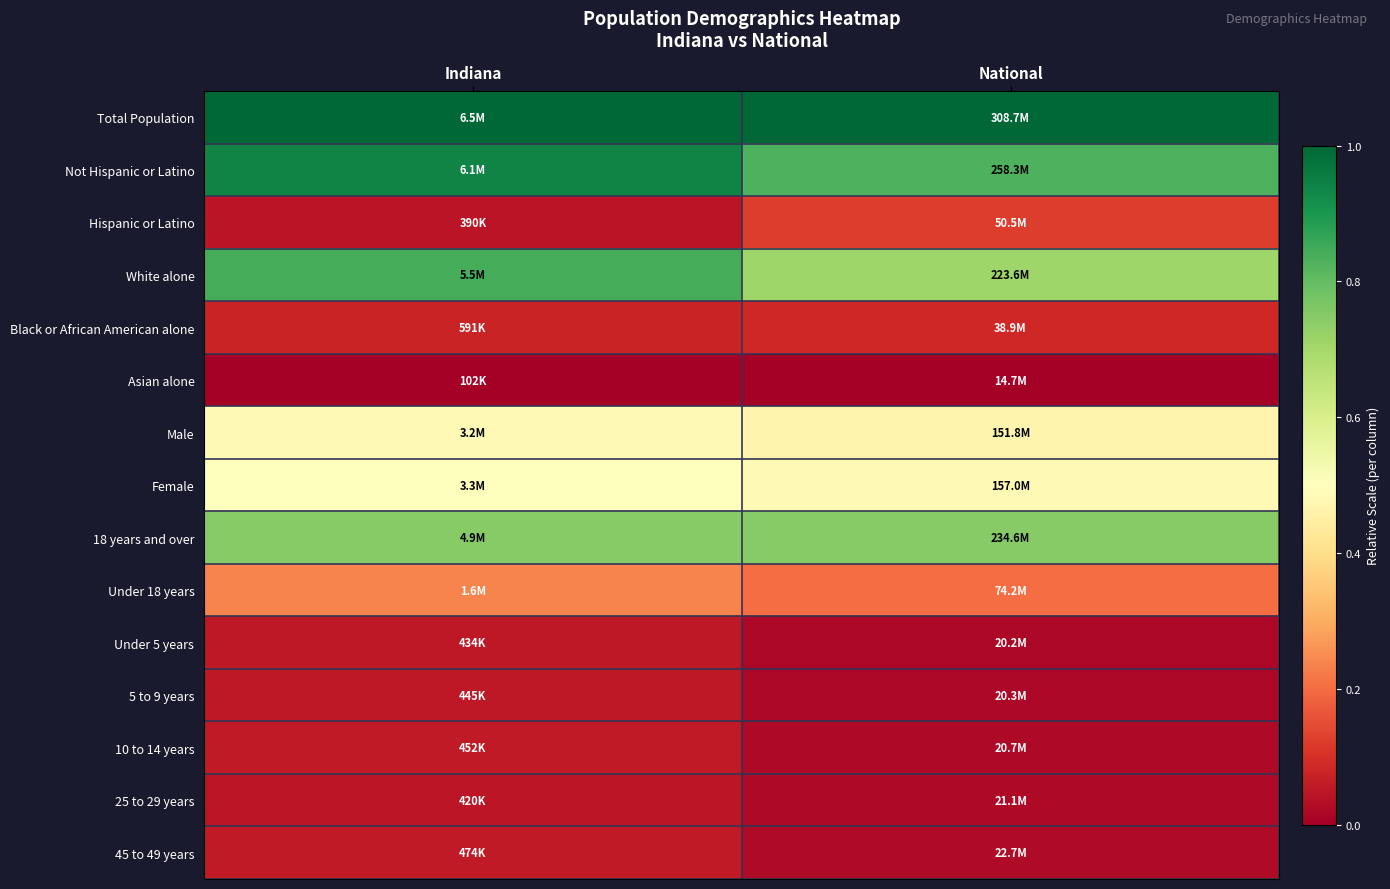

Which series has the largest total across all categories?

Total Population